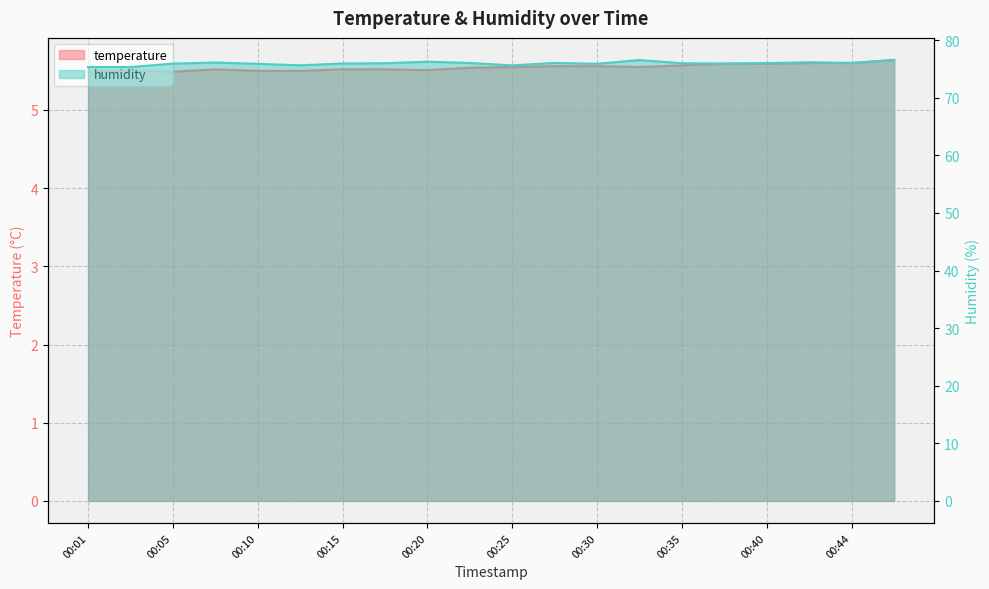

Reading right to left, transcribe all the data shown in this chart.

temperature: 5.6	5.6	5.6	5.6	5.6	5.6	5.5	5.6	5.6	5.5	5.5	5.5	5.5	5.5	5.5	5.5	5.5	5.5	5.5	5.5
humidity: 76.6	76.0	76.2	76.0	76.0	76.0	76.5	75.9	76.0	75.6	76.0	76.2	76.0	75.9	75.6	75.9	76.1	75.9	75.3	75.3